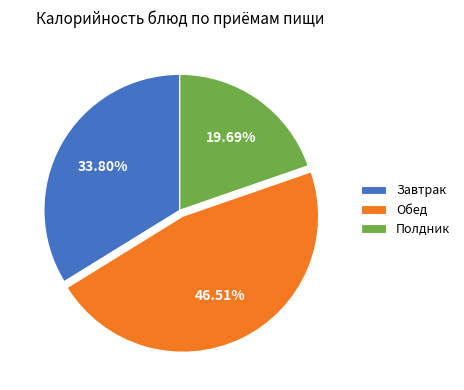

Approximately how many times larger is the value at Полдник compared to Обед?

0.4